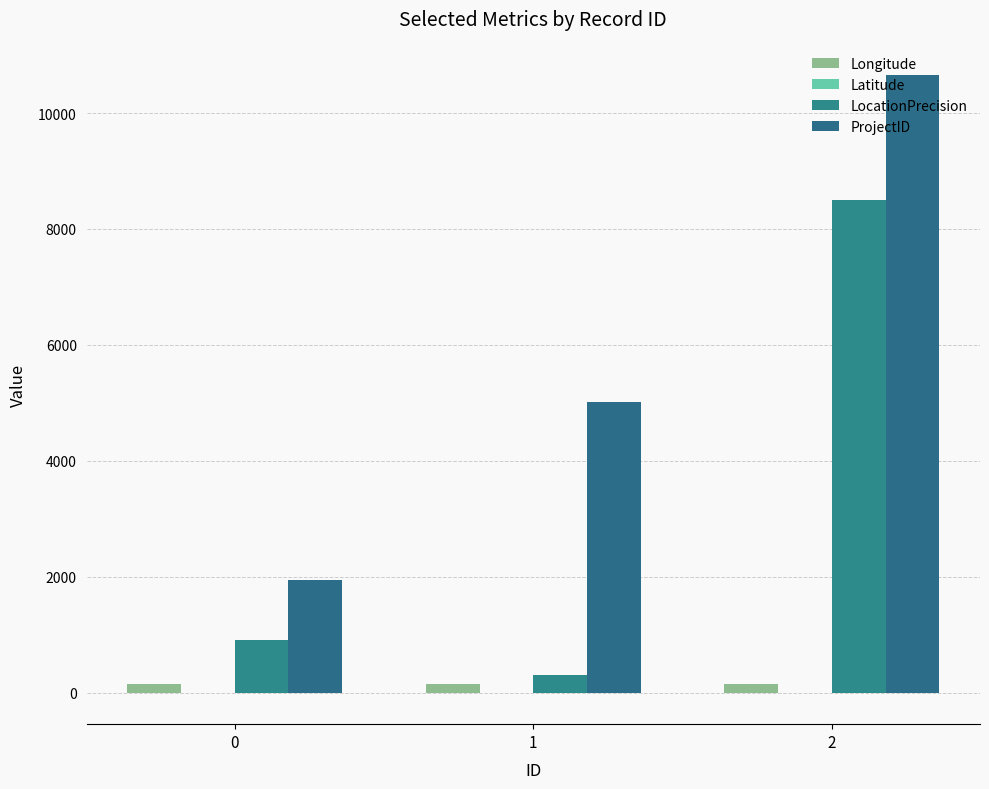

Rank the series at 1 from lowest to highest value.

Latitude, Longitude, LocationPrecision, ProjectID